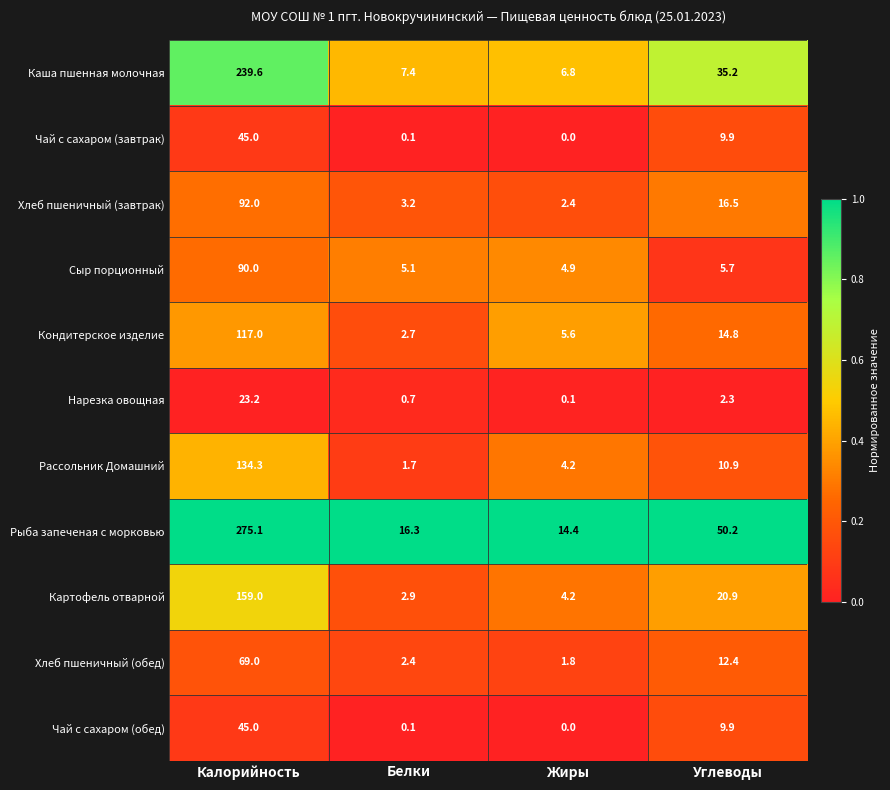

Which category has the lowest value in the Картофель отварной series?

Белки